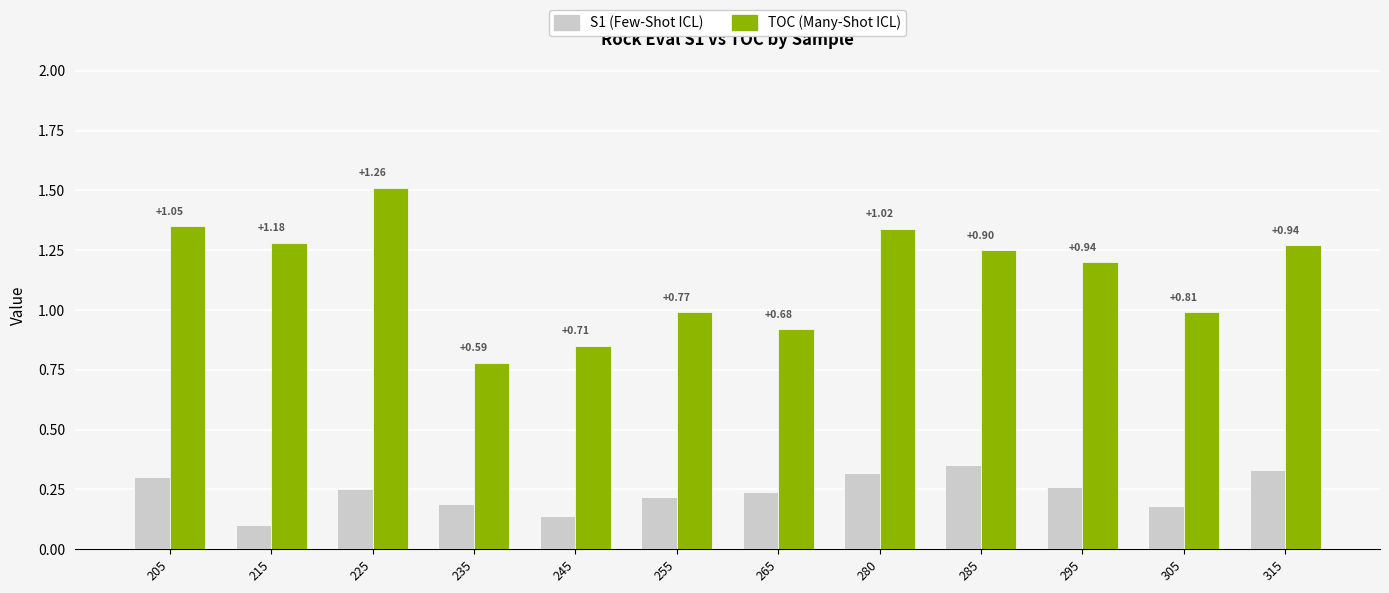

What is the total value across all series at 285?

1.6